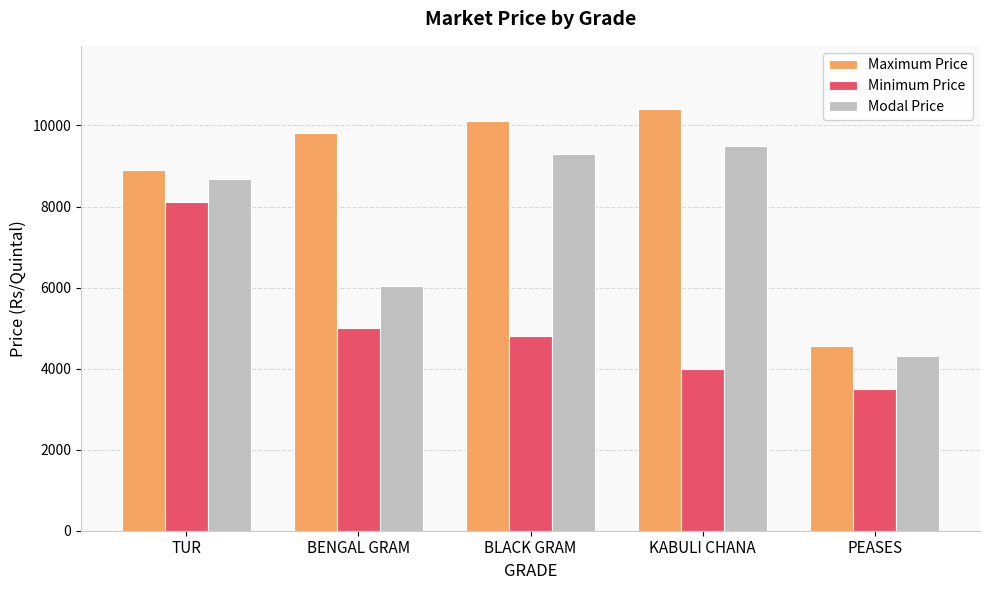

What is the difference between the Minimum Price values at KABULI CHANA and BLACK GRAM?

801